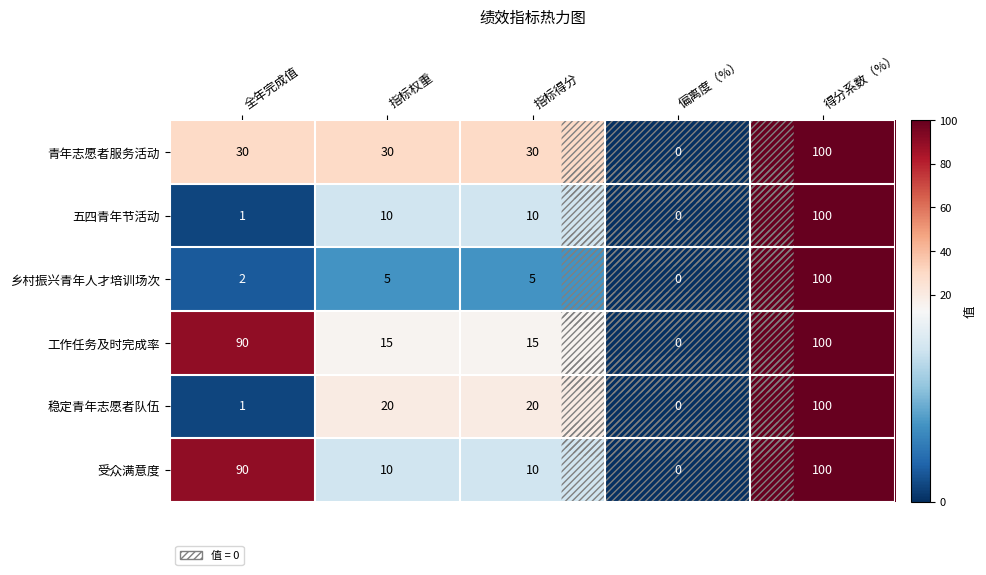

How many series are shown in this chart?

6